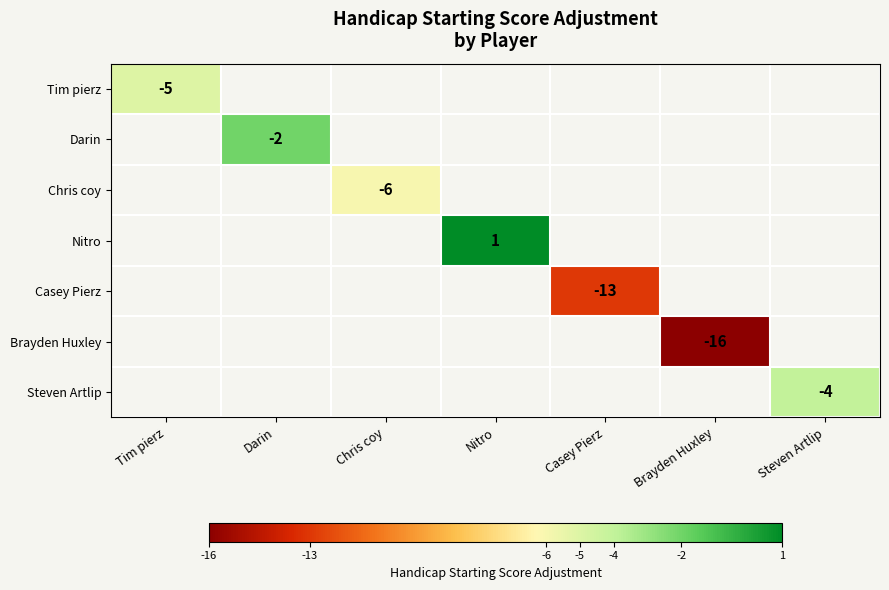

Is it true that Casey Pierz equals -9 at Casey Pierz?

False